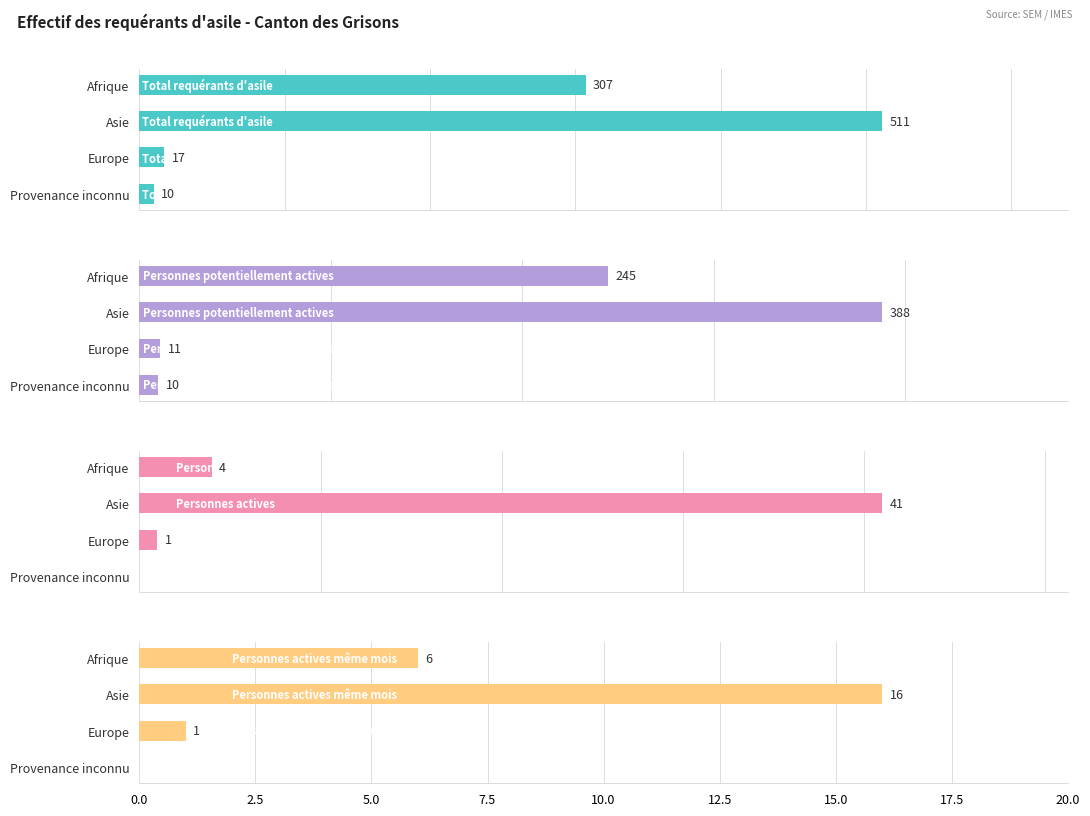

What is the maximum value for Total requérants d'asile?

511